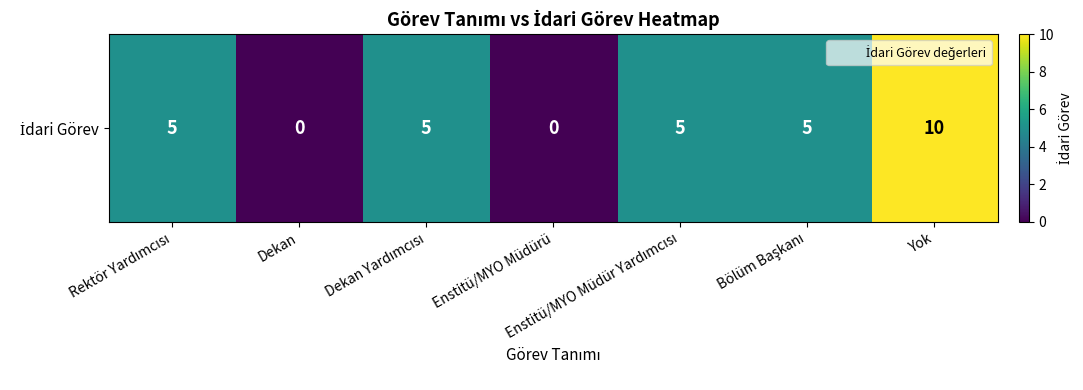

Between Bölüm Başkanı and Yok, which is larger?

Yok